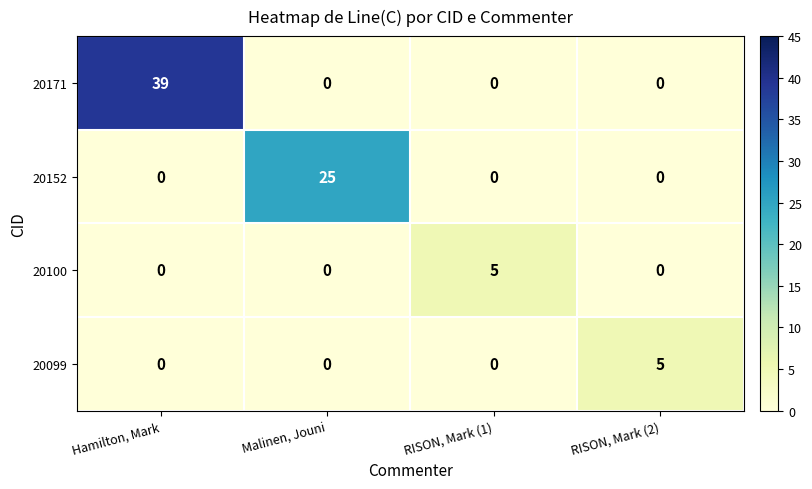

What is the greatest value displayed?

39